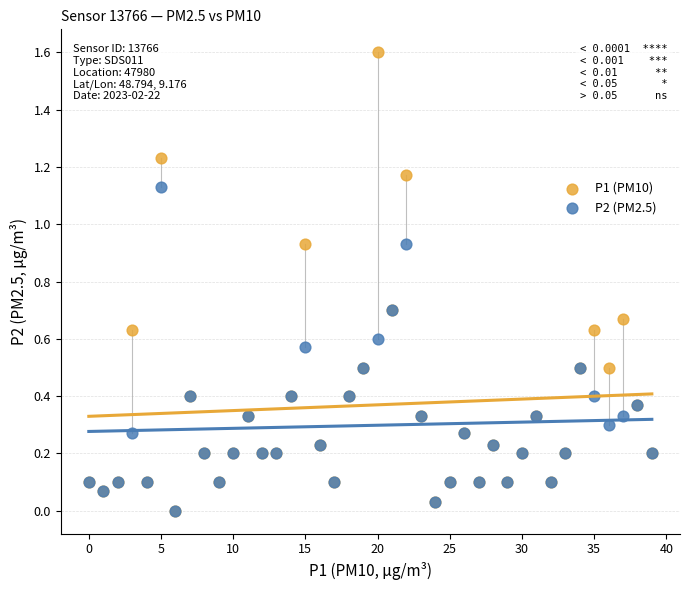

Which series has the largest Y range (max minus min)?

P1 (PM10)